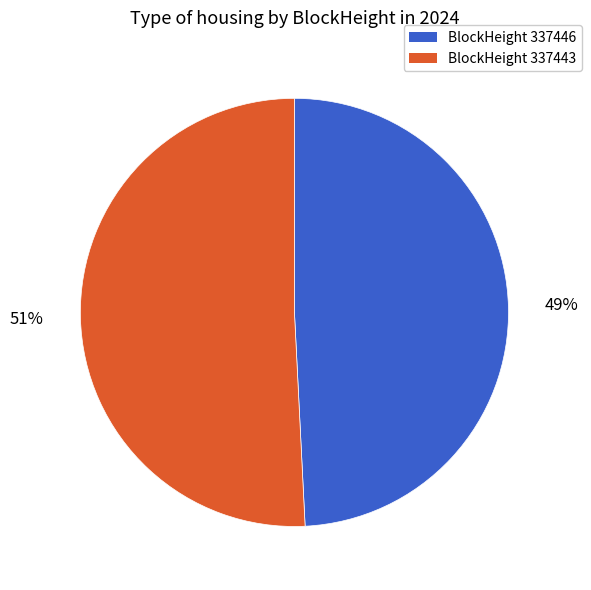

To the nearest percent, what is the difference between the largest and smallest slice percentages?

2%